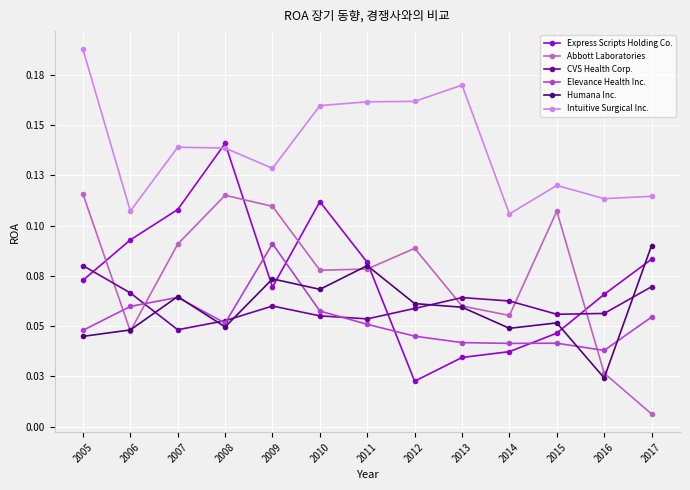

True or false: CVS Health Corp. and Intuitive Surgical Inc. intersect in this chart.

False